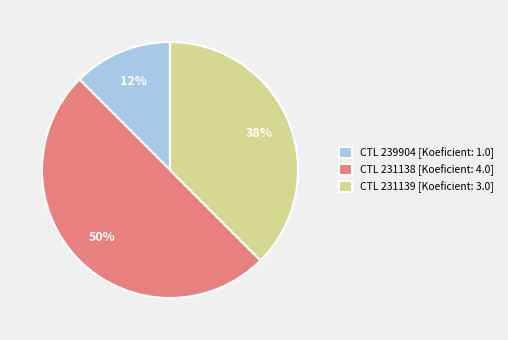

Which category has the smallest portion of the pie?

CTL 239904 [Koeficient: 1.0]